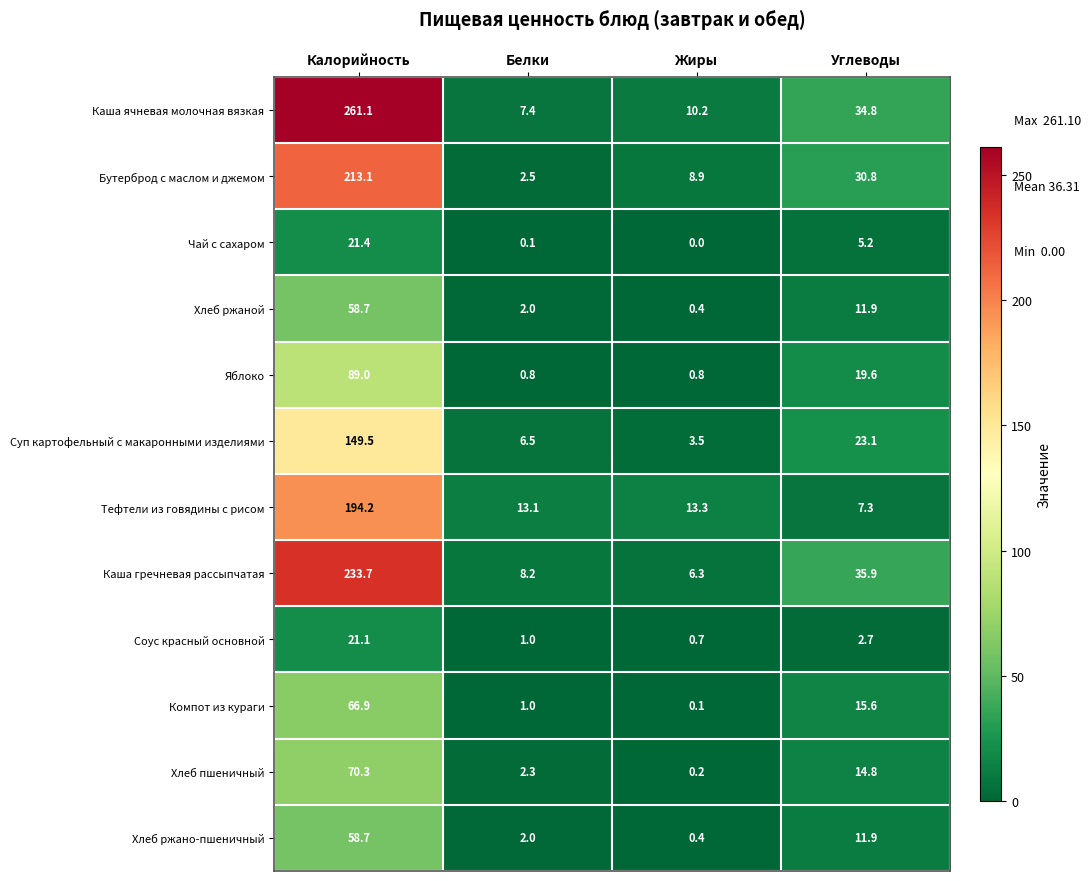

Which series has the widest spread of values?

Каша ячневая молочная вязкая